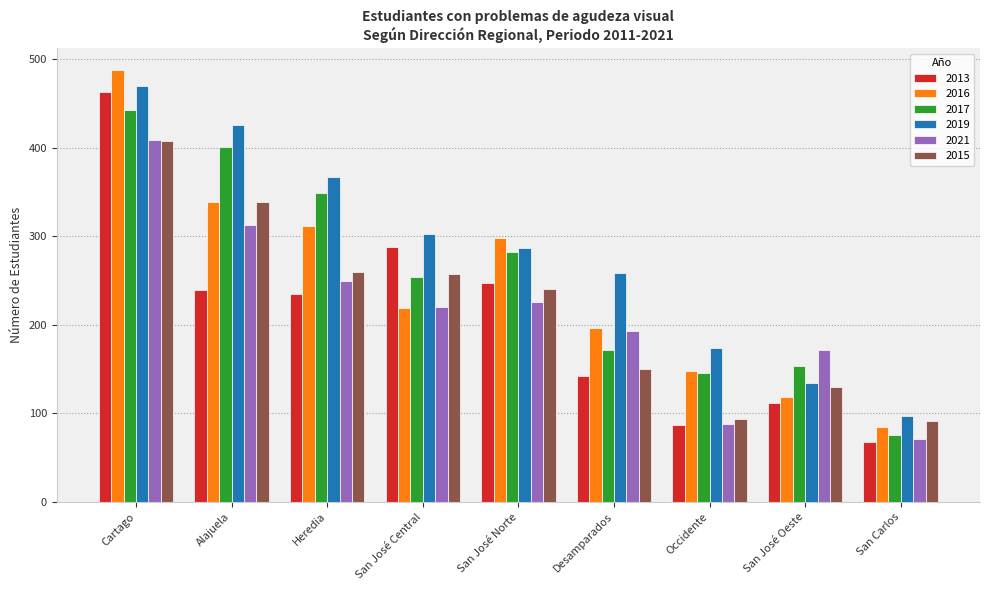

What is the maximum value for 2017?

442